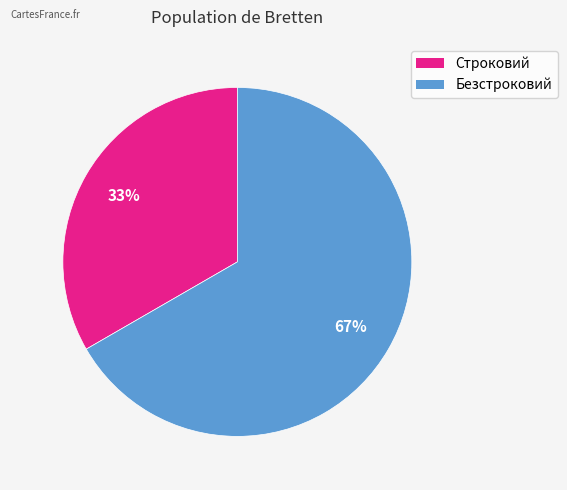

To the nearest percent, what is the average slice percentage?

50%